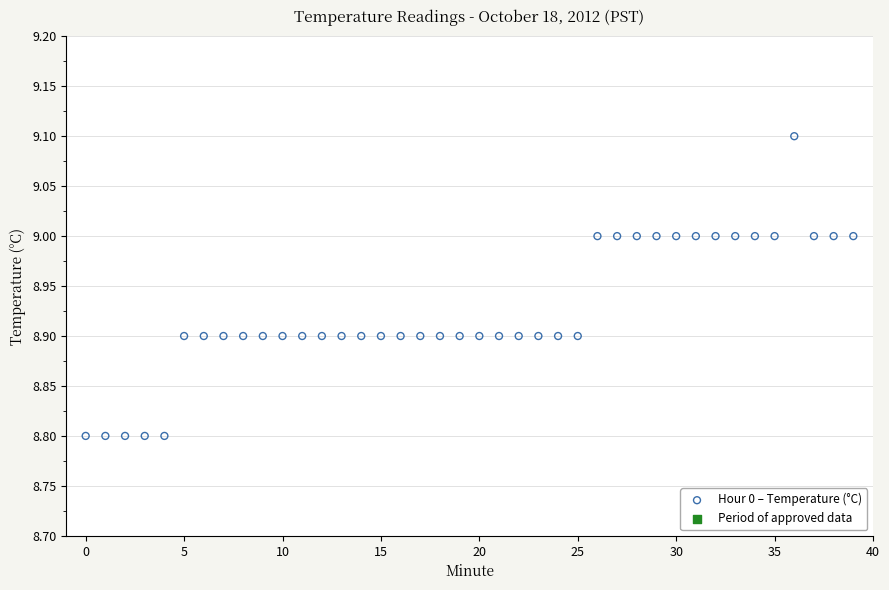

What is the range of Y values (max minus min)?

0.3